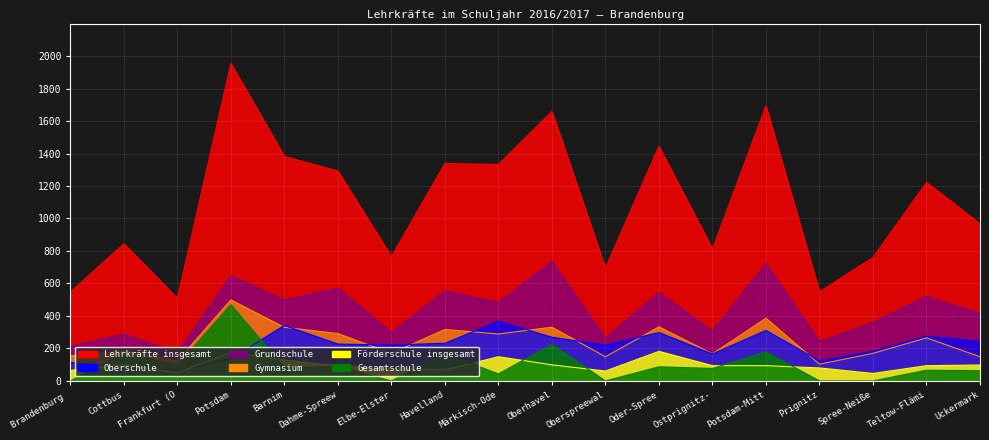

Which series has the largest range (max minus min)?

Lehrkräfte insgesamt